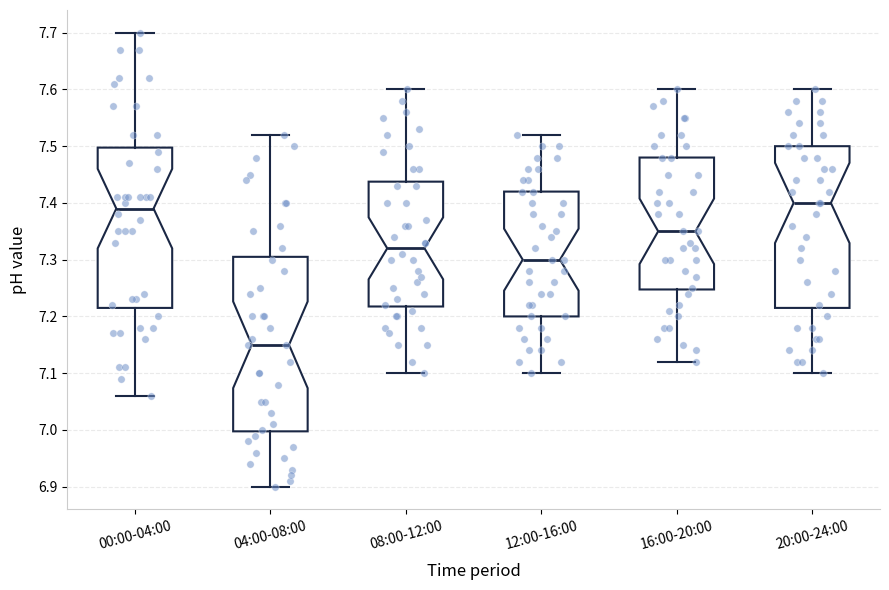

Reading left to right, transcribe this box plot: for each box, give where its median line is, the range the box spans, and where its two whiskers end, as read against the y-axis. The values are not printed on the chart, so give them approximately, as read against the axis.

00:00-04:00: median 7.39, box 7.22 to 7.50, whiskers 7.06 to 7.70
04:00-08:00: median 7.15, box 7.00 to 7.31, whiskers 6.90 to 7.52
08:00-12:00: median 7.32, box 7.22 to 7.44, whiskers 7.10 to 7.60
12:00-16:00: median 7.30, box 7.20 to 7.42, whiskers 7.10 to 7.52
16:00-20:00: median 7.35, box 7.25 to 7.48, whiskers 7.12 to 7.60
20:00-24:00: median 7.40, box 7.22 to 7.50, whiskers 7.10 to 7.60